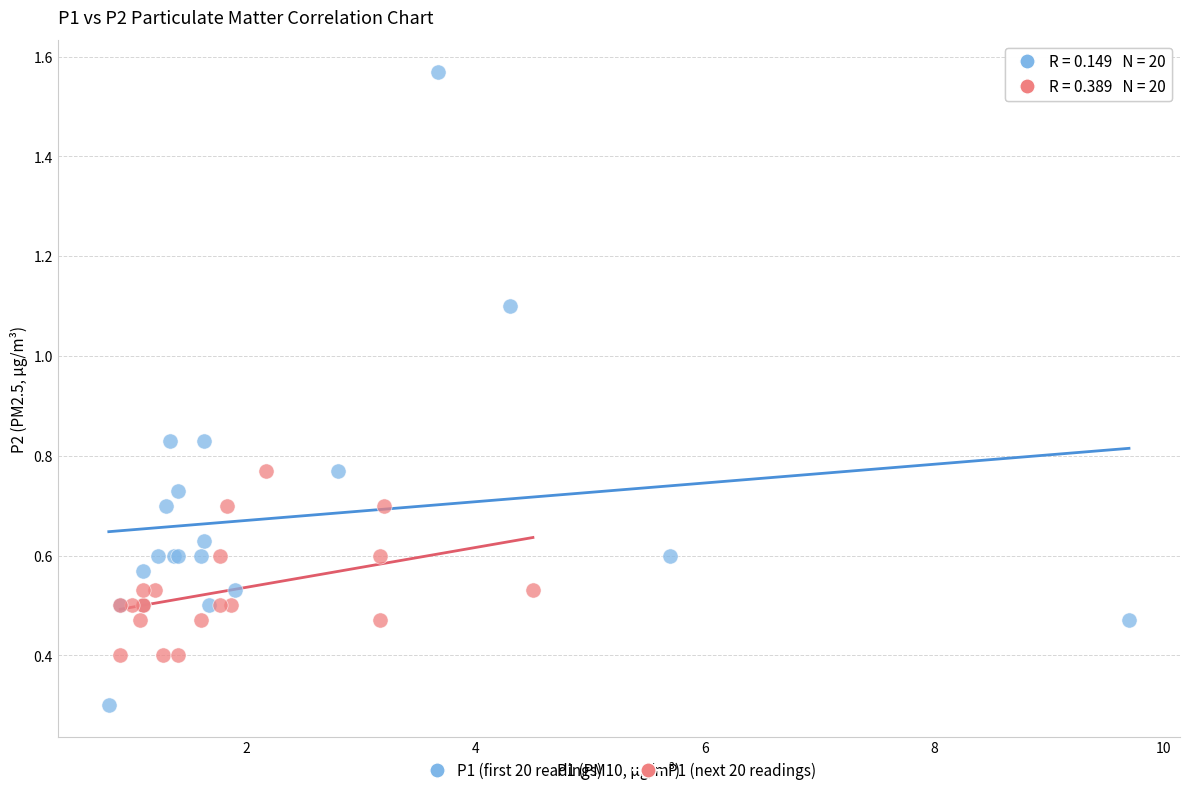

Which series contains the lowest Y value?

P1 (first 20 readings)